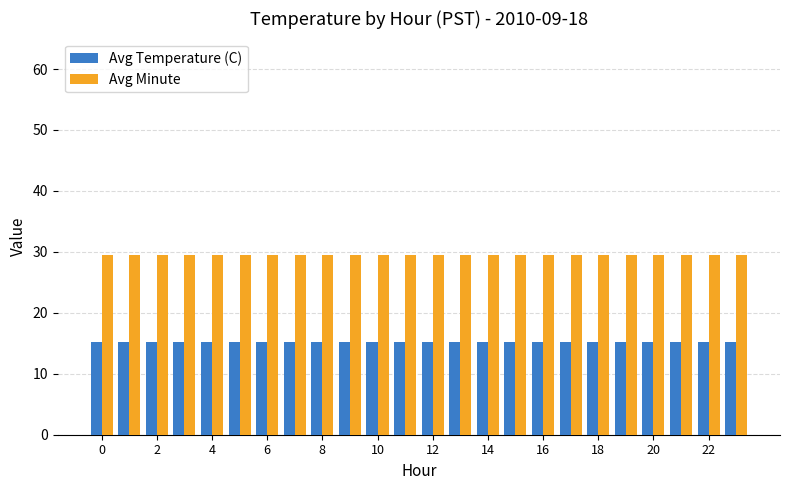

What is the minimum value shown in the chart?

15.2